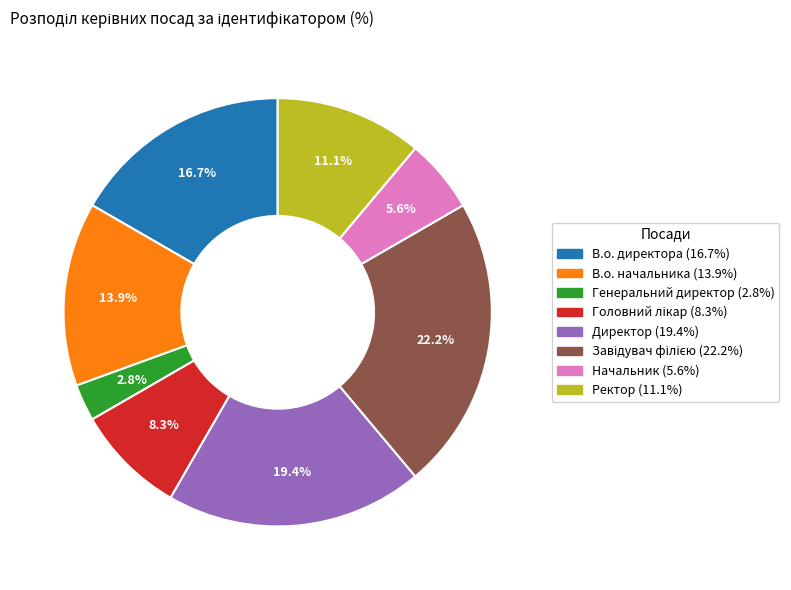

What is the smallest slice in the pie chart?

Генеральний директор